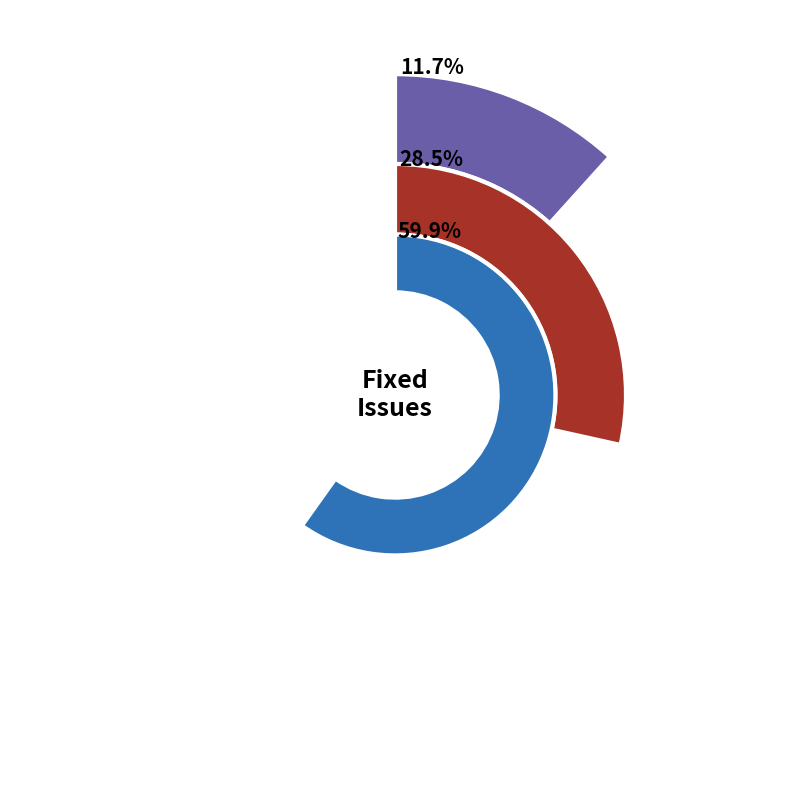

To the nearest percent, what is the combined percentage of Issue when using POST request in input and JavaScript package on Ubuntu?

72%